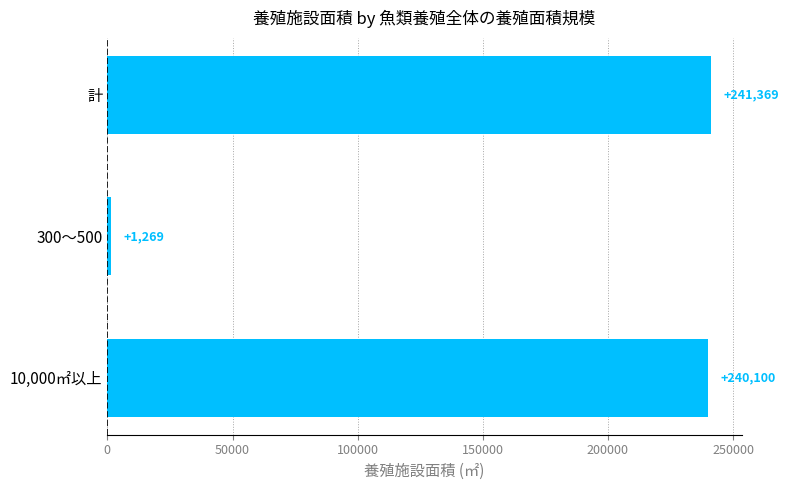

Count the number of categories in the chart.

3